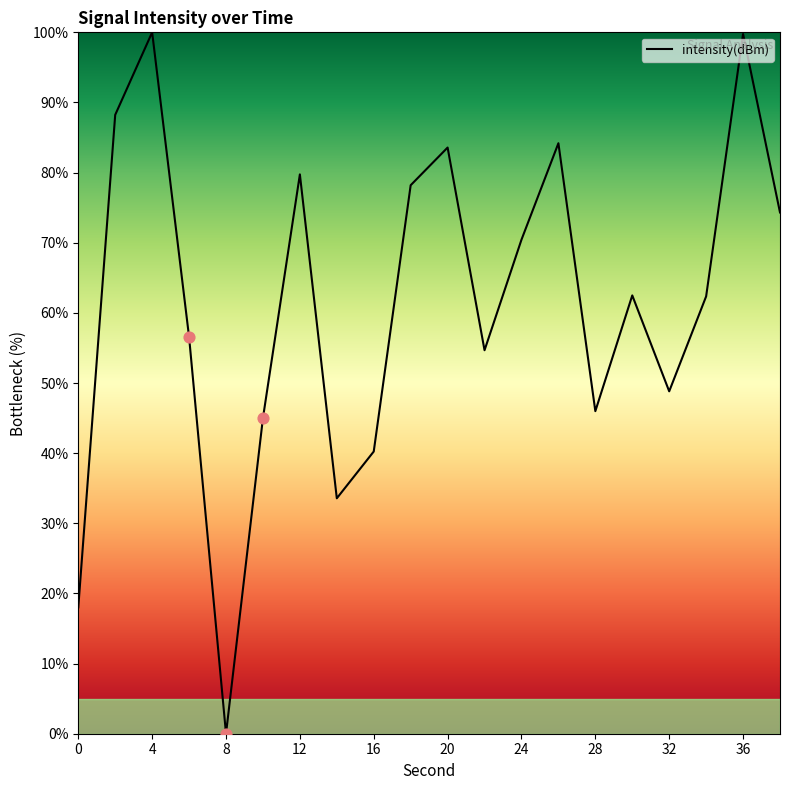

What is the maximum value shown in the chart?

100.0